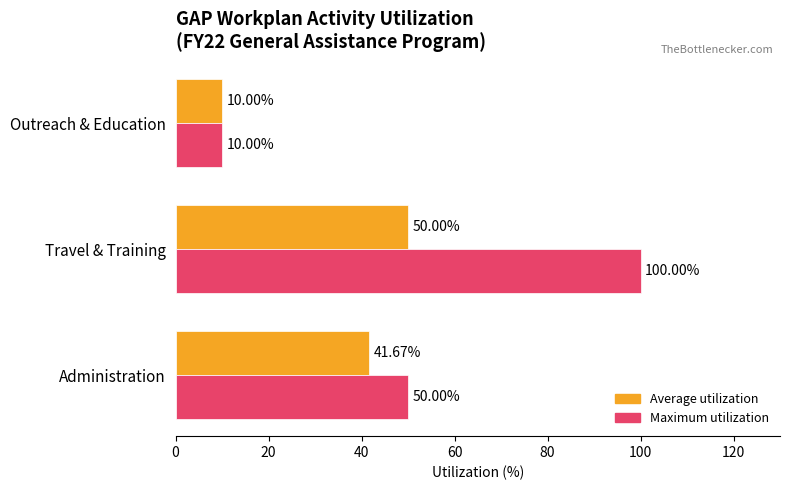

What is the smallest value displayed?

10.0